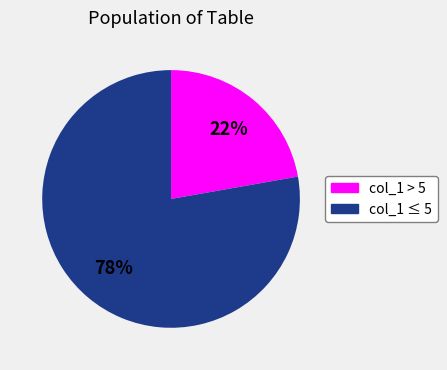

To the nearest percent, what is the difference between the largest and smallest slice percentages?

56%